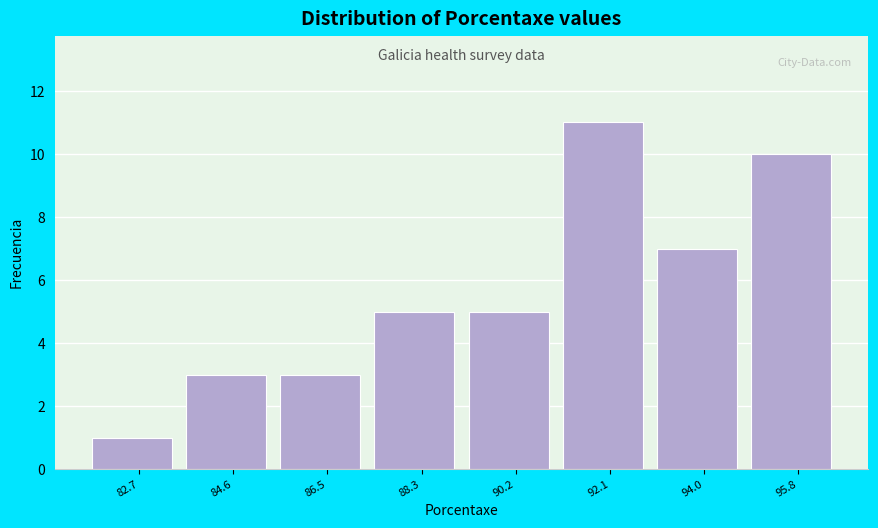

Reading left to right, what are all the values shown in this chart?

1	3	3	5	5	11	7	10